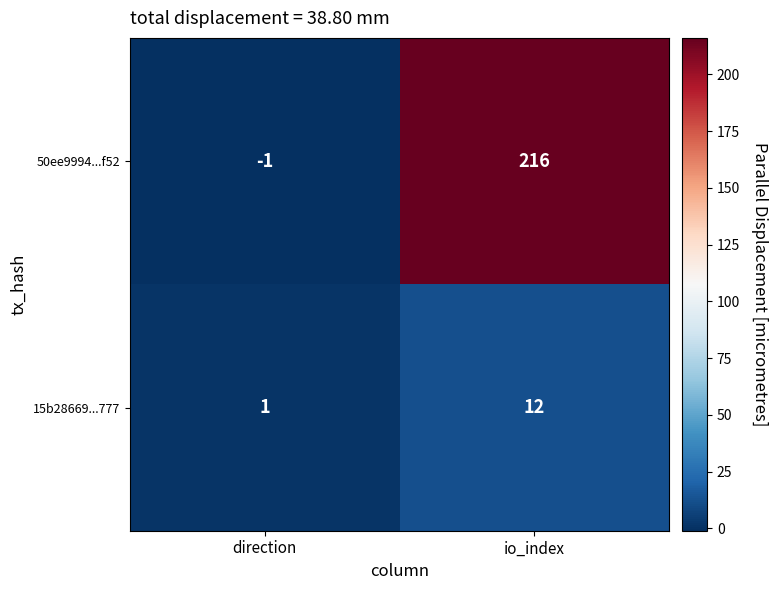

What is the difference between the maximum and minimum values in the 15b28669...777 series?

11